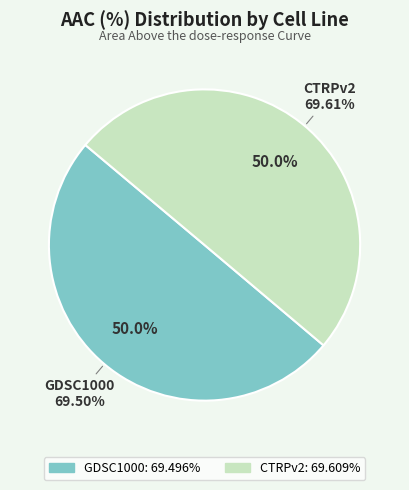

Rank the categories by value from lowest to highest.

GDSC1000, CTRPv2